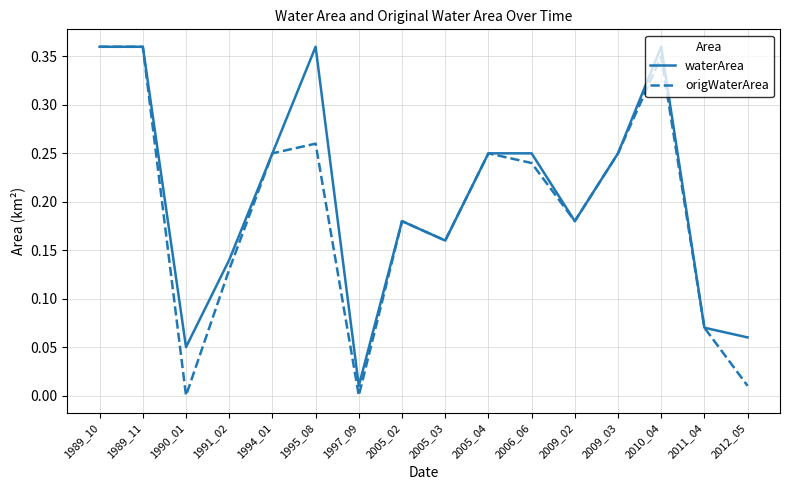

The value of waterArea at 2011_04 is 0.0. True or false?

False